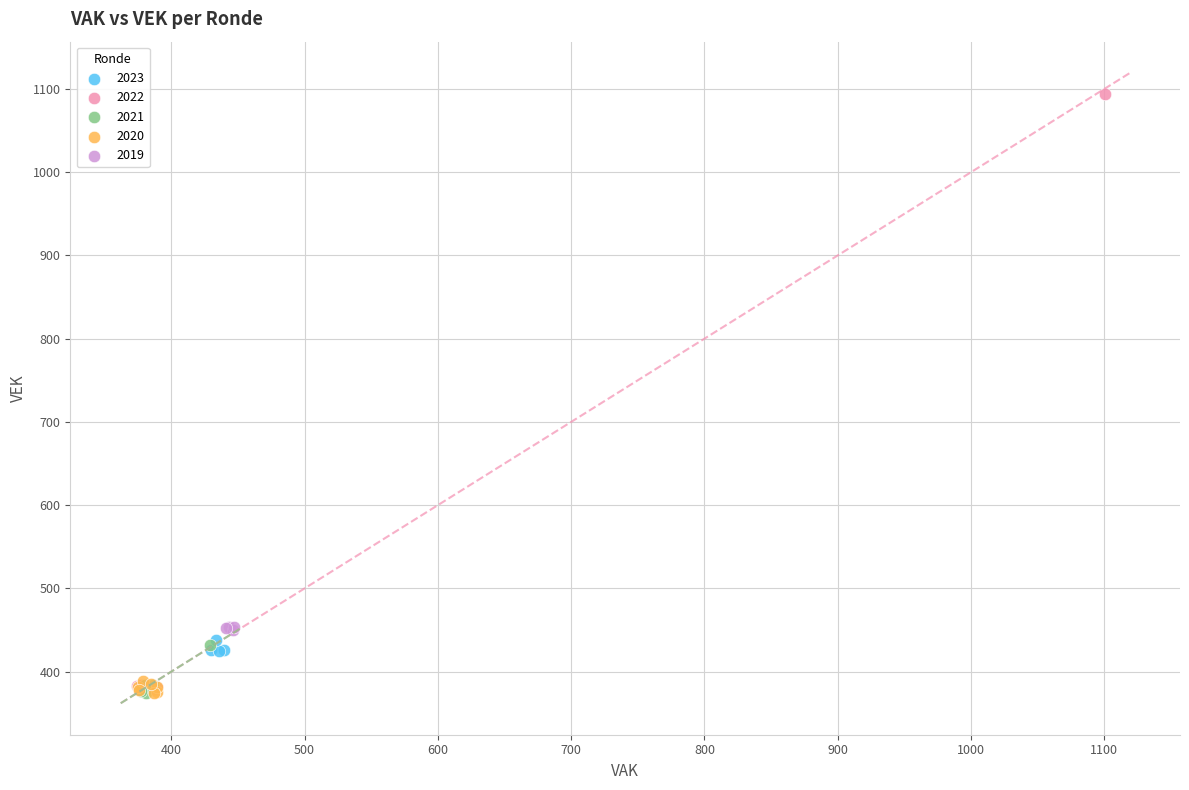

Which series reaches the maximum Y coordinate?

2022